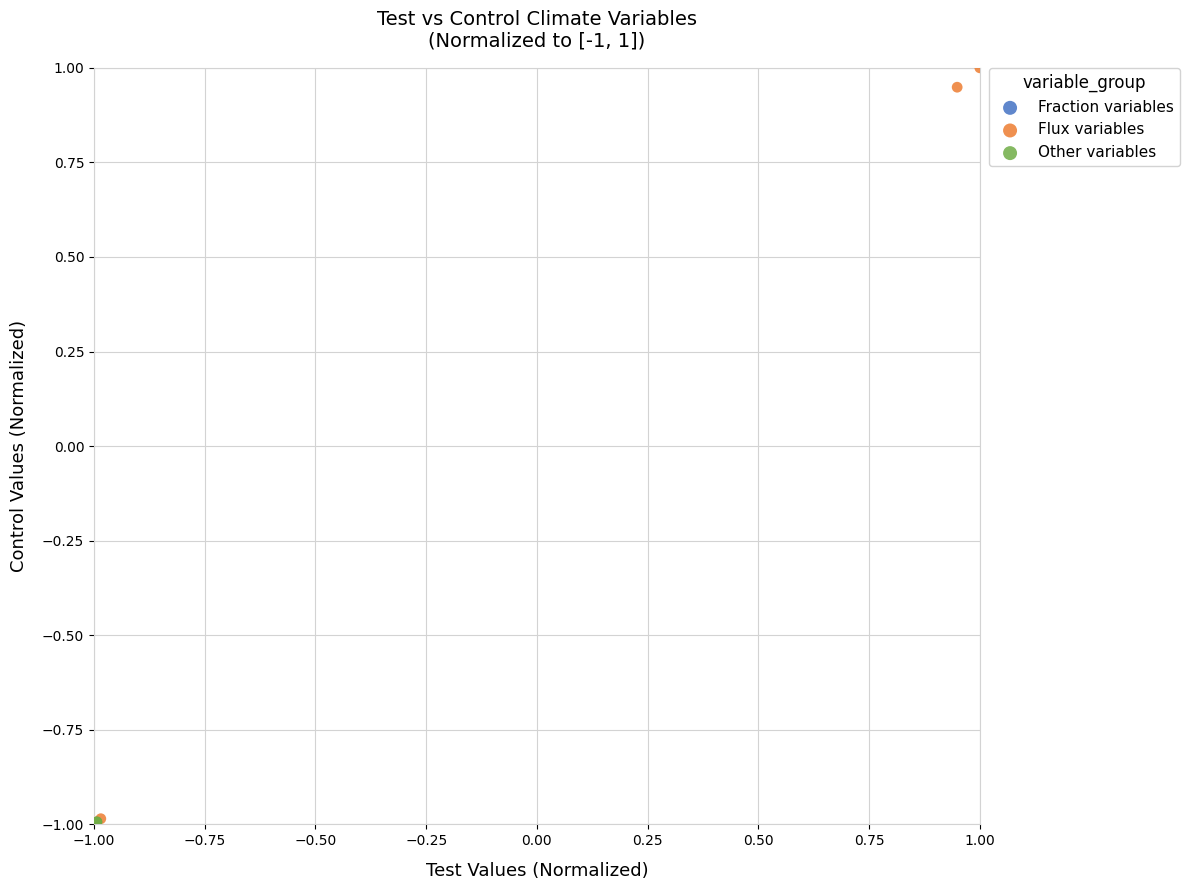

Which series has the largest Y range (max minus min)?

Flux variables